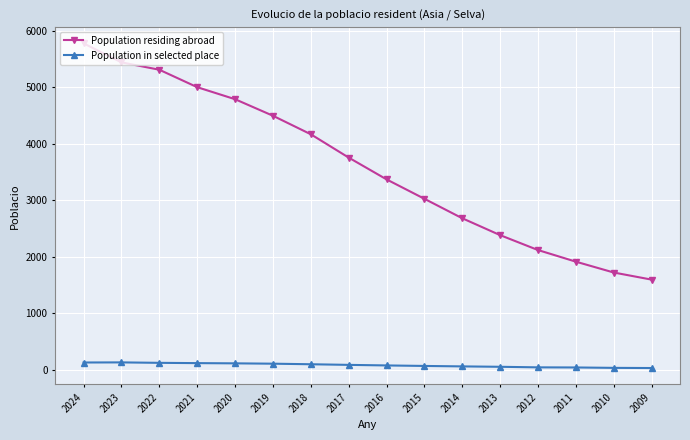

At which category does the chart reach its peak across all series?

2024